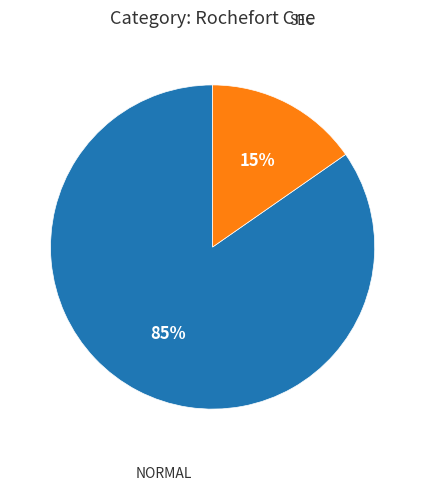

Is there a majority slice in this chart?

Yes